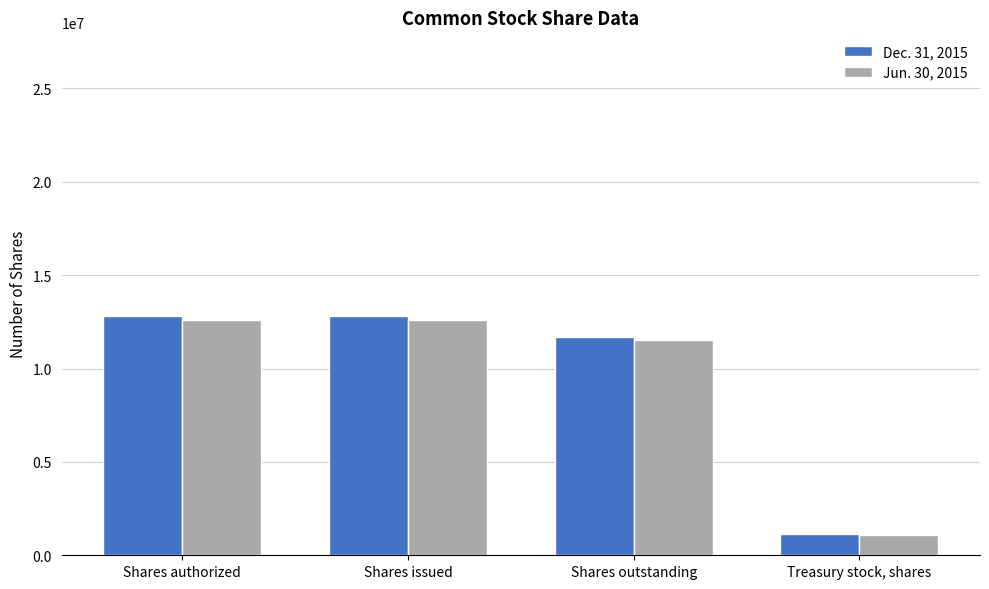

Which series has the widest spread of values?

Dec. 31, 2015